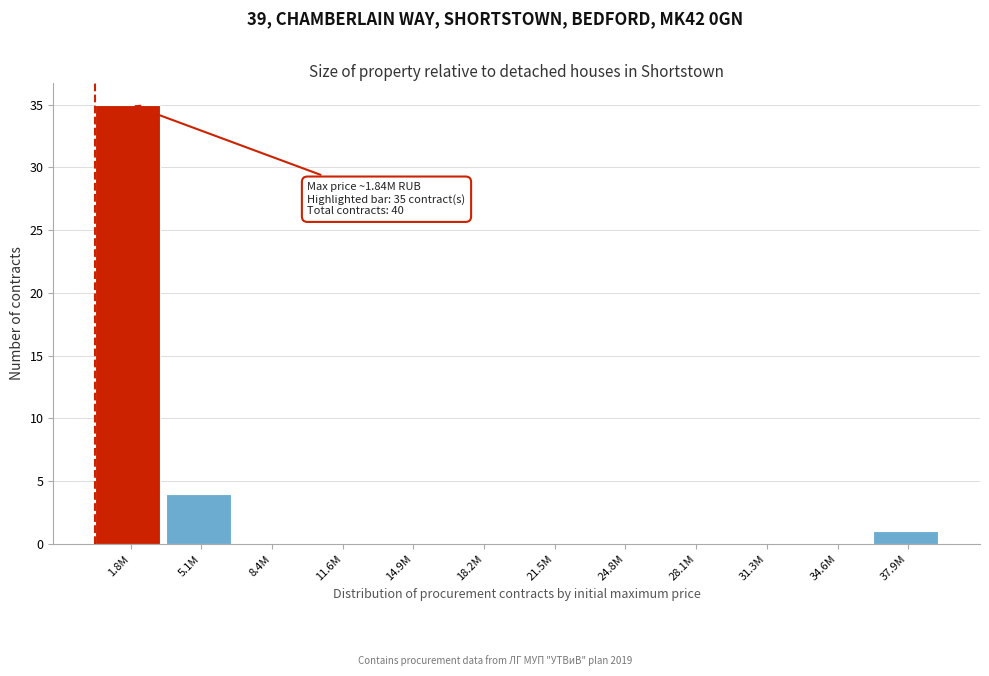

Reading left to right, extract all data points from this chart.

1.8M=35	5.1M=4	8.4M=0	11.6M=0	14.9M=0	18.2M=0	21.5M=0	24.8M=0	28.1M=0	31.3M=0	34.6M=0	37.9M=1